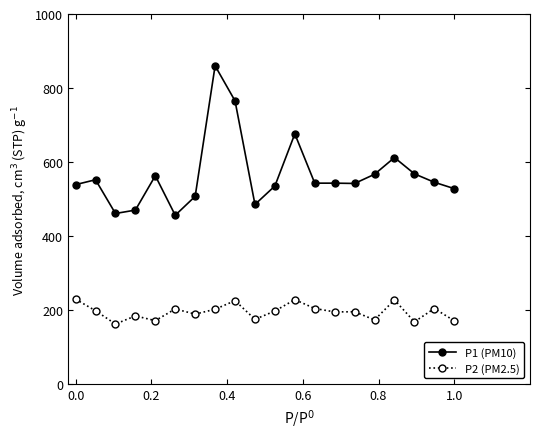

What is the value of the P2 (PM2.5) point at the 7th from the left?

188.8